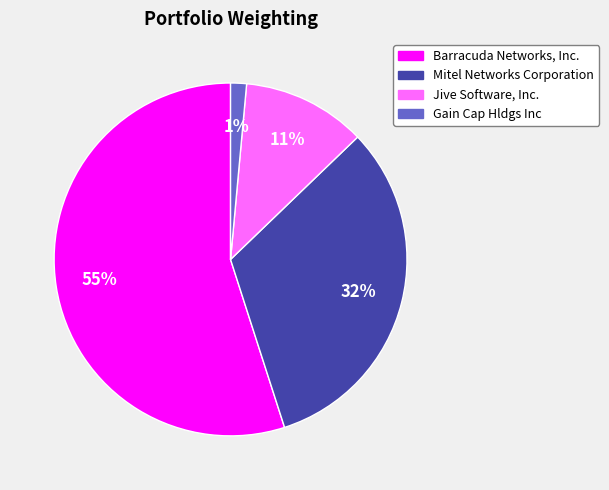

Is there any slice that represents more than half of the pie?

Yes